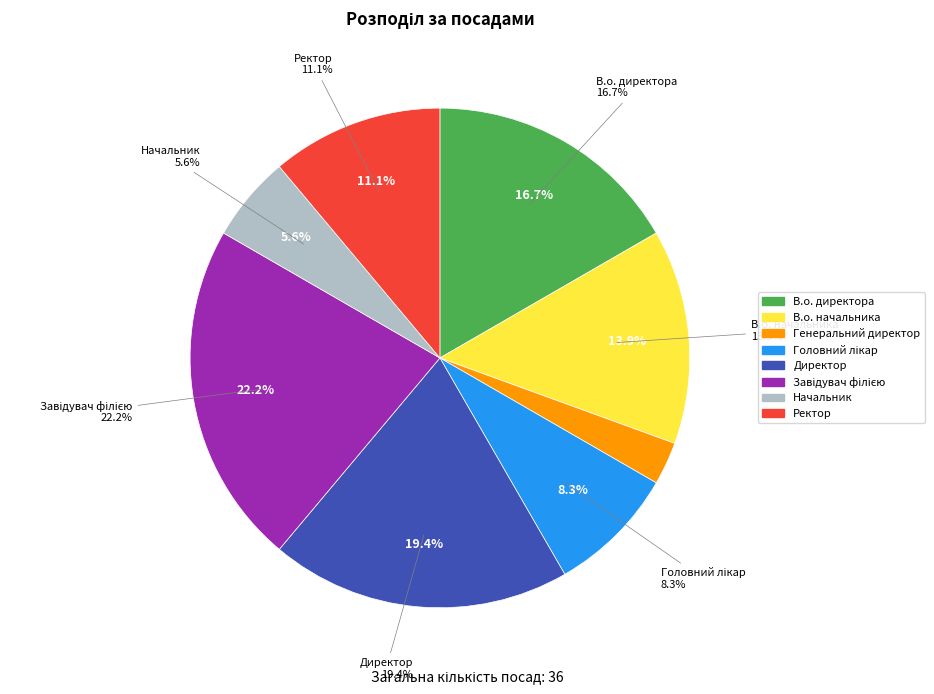

Which has a higher value, Генеральний директор or Завідувач філією?

Завідувач філією